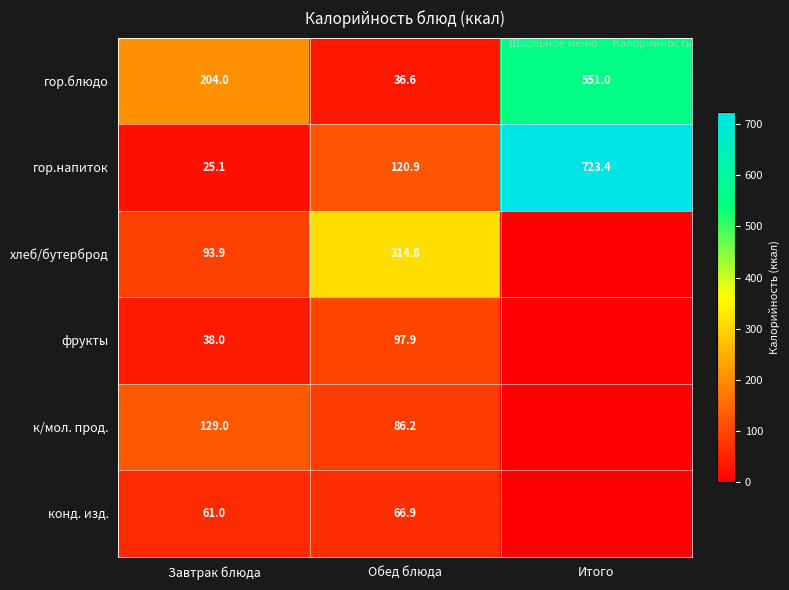

Which series changed the most between Завтрак блюда and Обед блюда?

хлеб/бутерброд